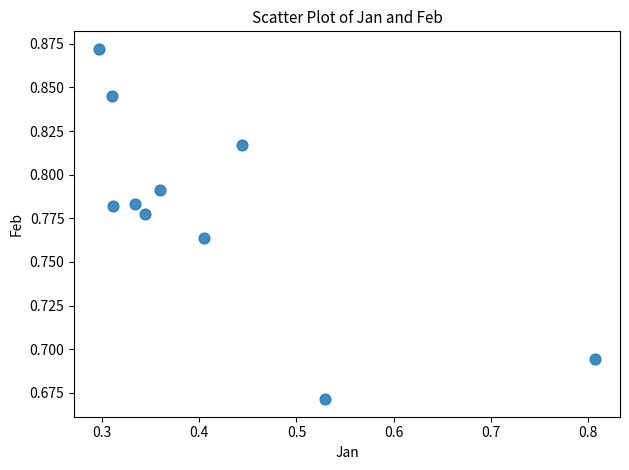

What is the range of X values (max minus min)?

0.5